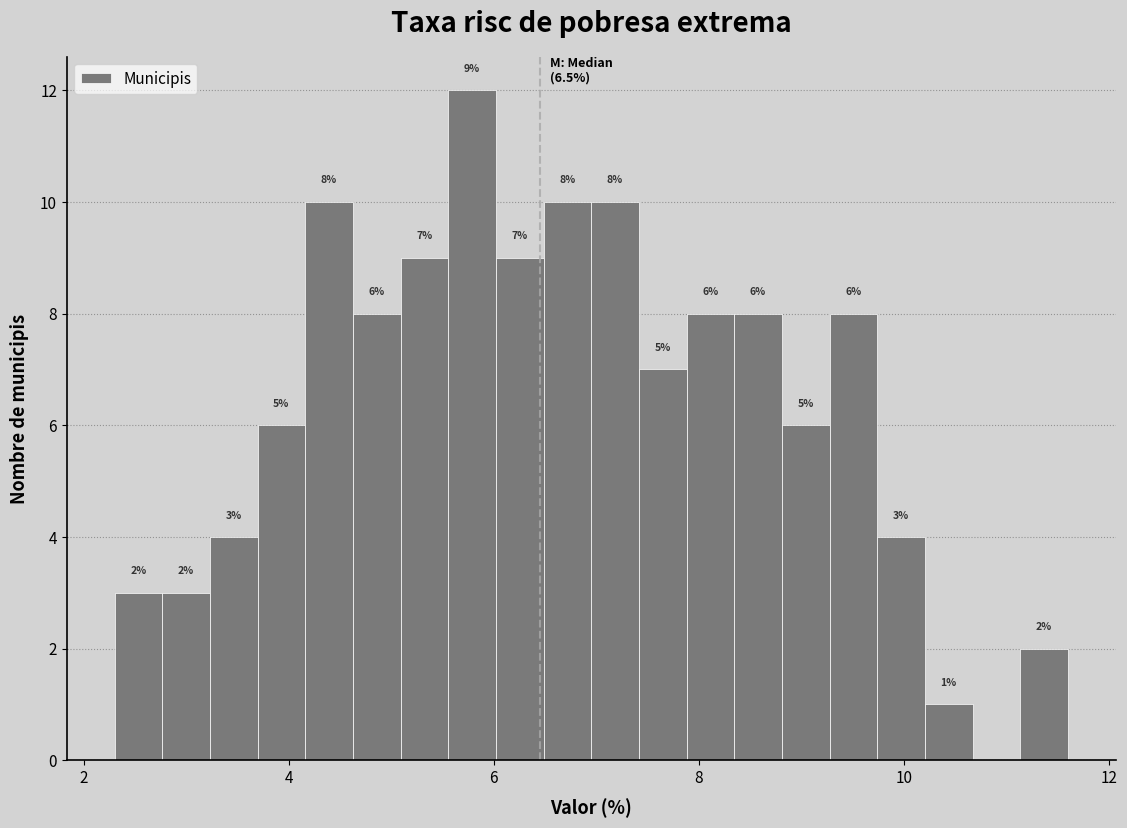

Around what value on the x-axis is the tallest bar? Give the approximate position of its centre, as read against the axis.

5.8